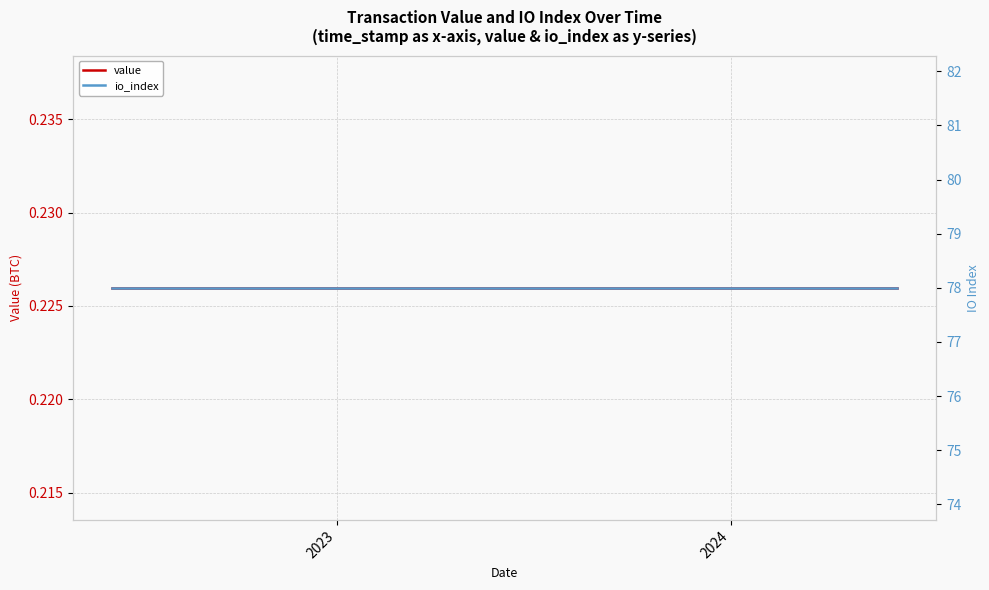

True or false: io_index and value intersect in this chart.

False